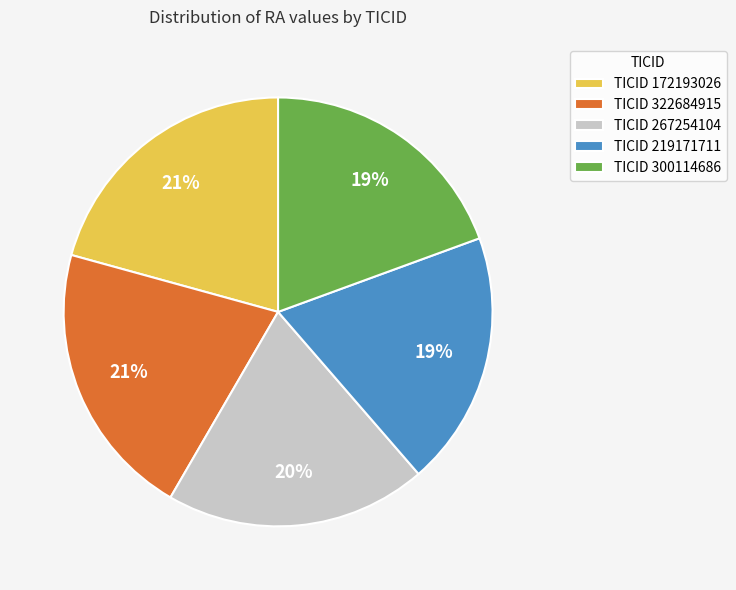

To the nearest percent, what is the difference between the TICID 322684915 and TICID 219171711 slice percentages?

2%